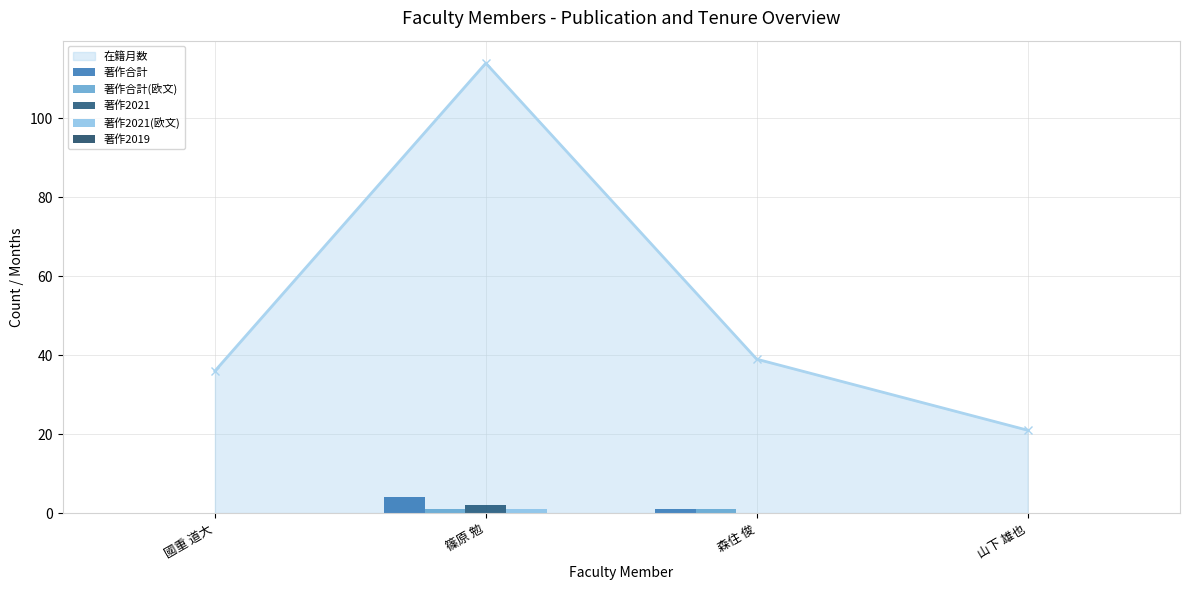

The 在籍月数 series shows 39 at 森住 俊. True or false?

True